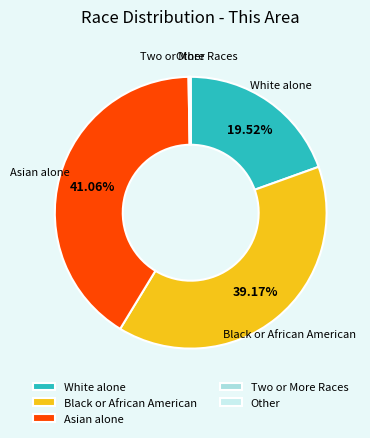

To the nearest percent, what is the difference between the largest and smallest slice percentages?

41%